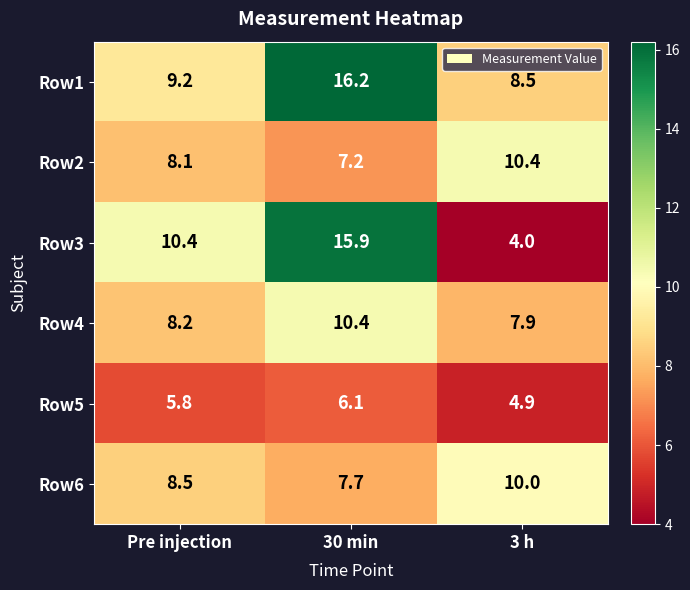

Read the Row5 value at 30 min.

6.1